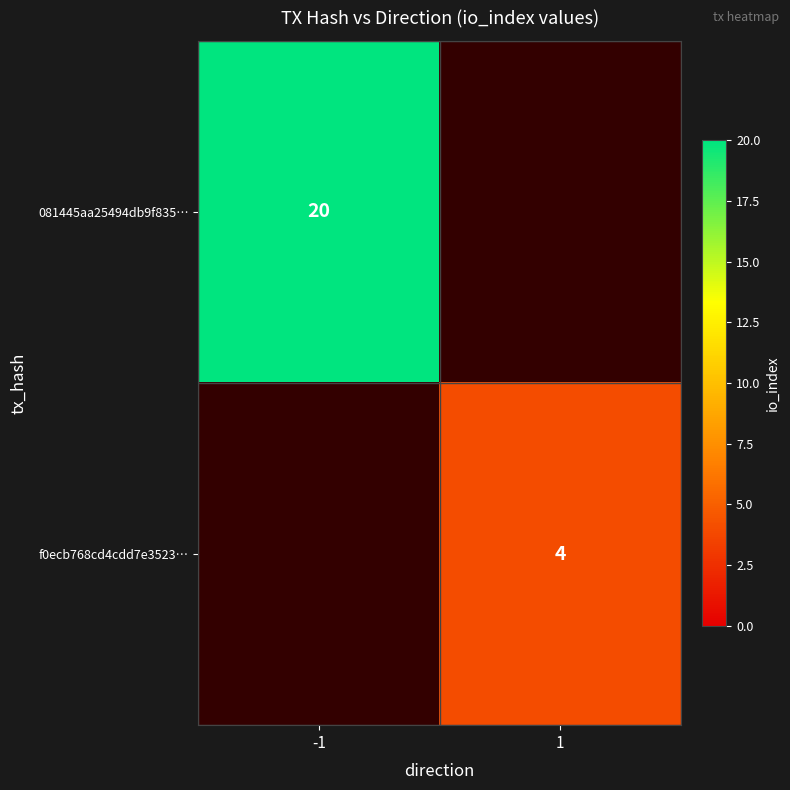

Which label corresponds to the smallest value in the chart?

1